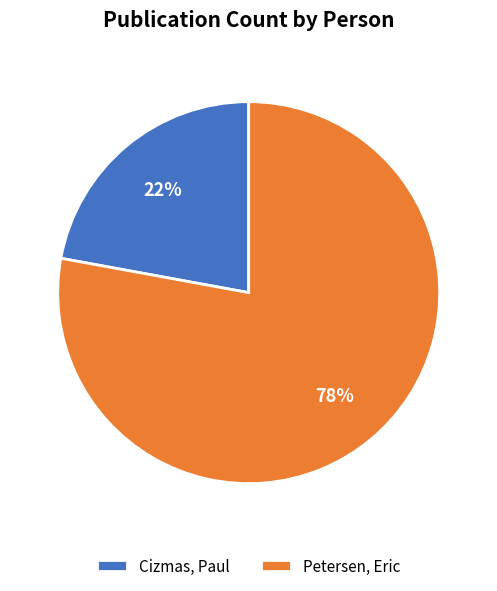

Do Cizmas, Paul and Petersen, Eric together represent more than half of the pie?

Yes